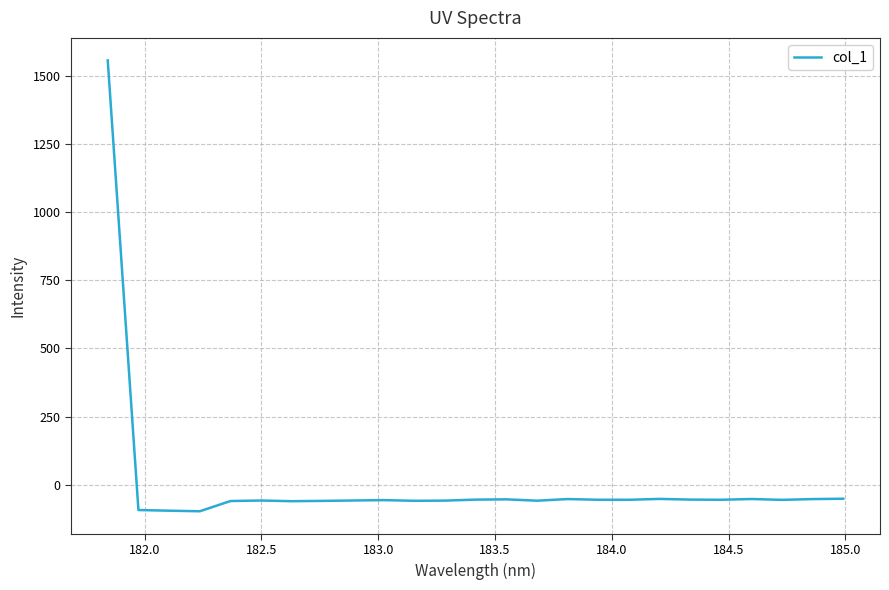

What is the greatest value displayed?

1557.4